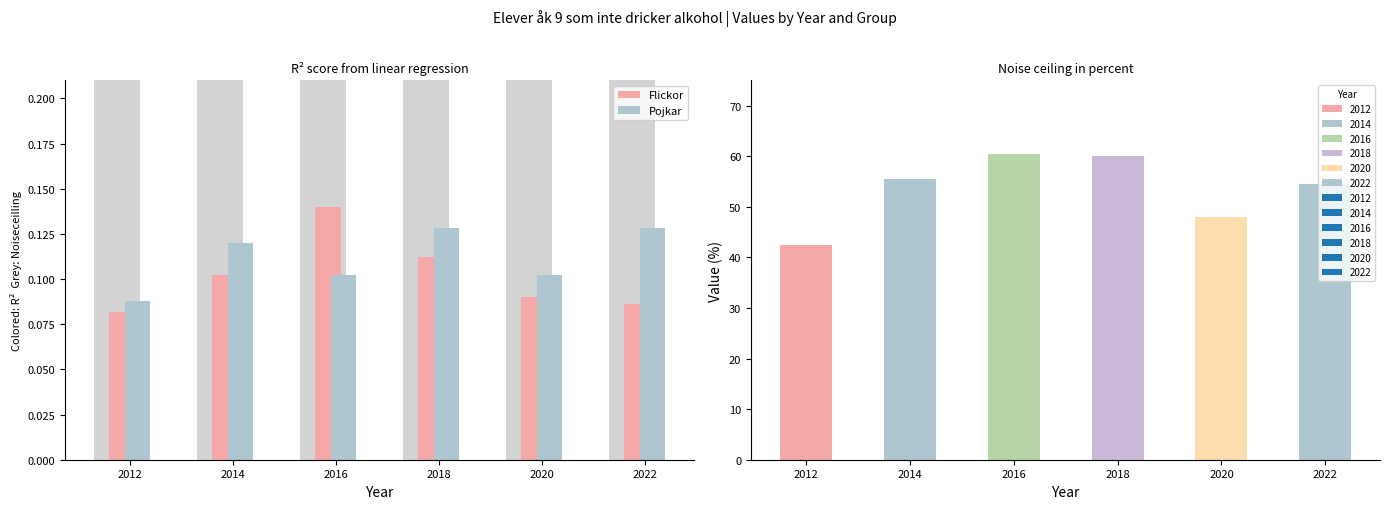

What are all the series names shown in the legend?

Flickor, Pojkar